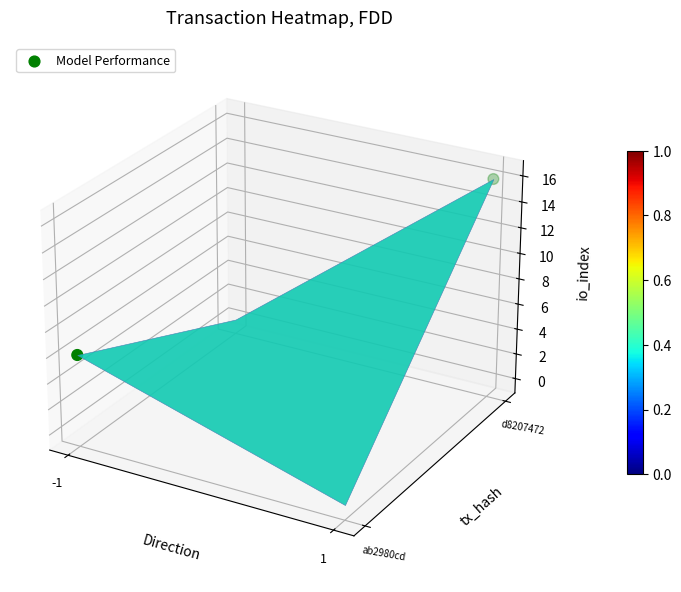

The value at 1 is 0.0. True or false?

True